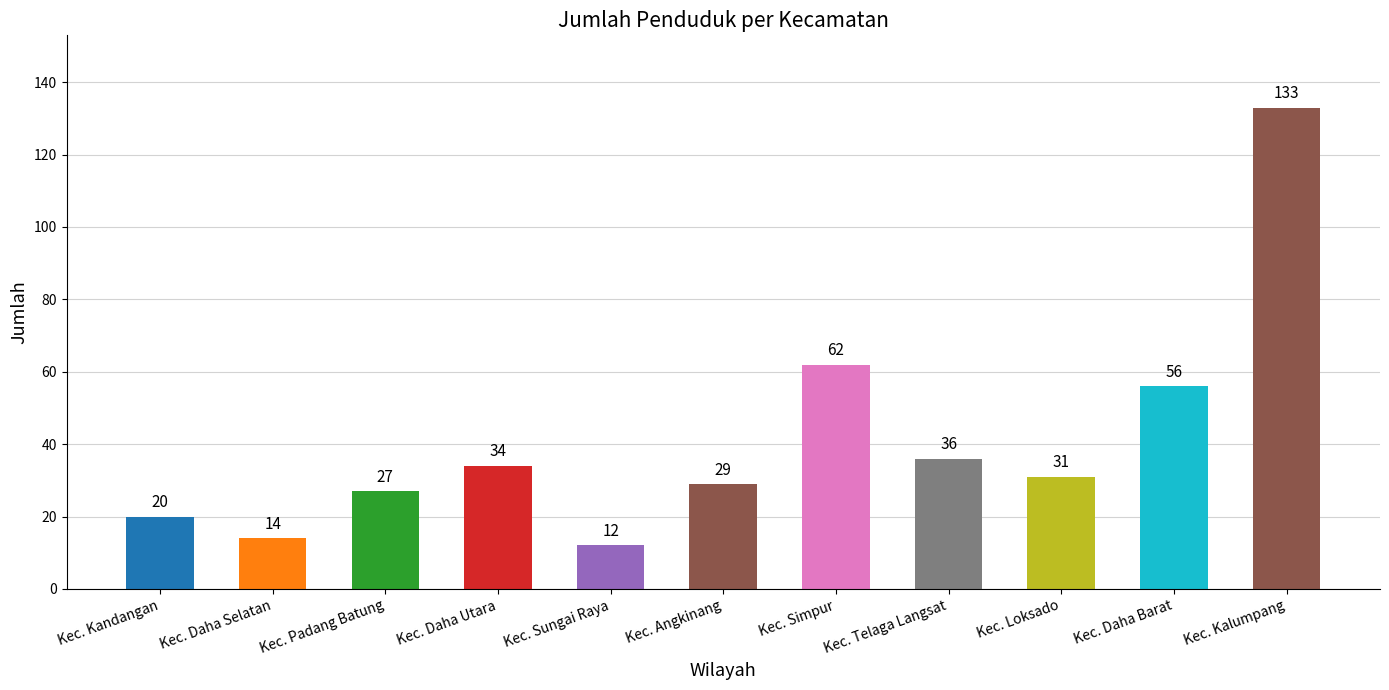

How many bars are there in total?

11